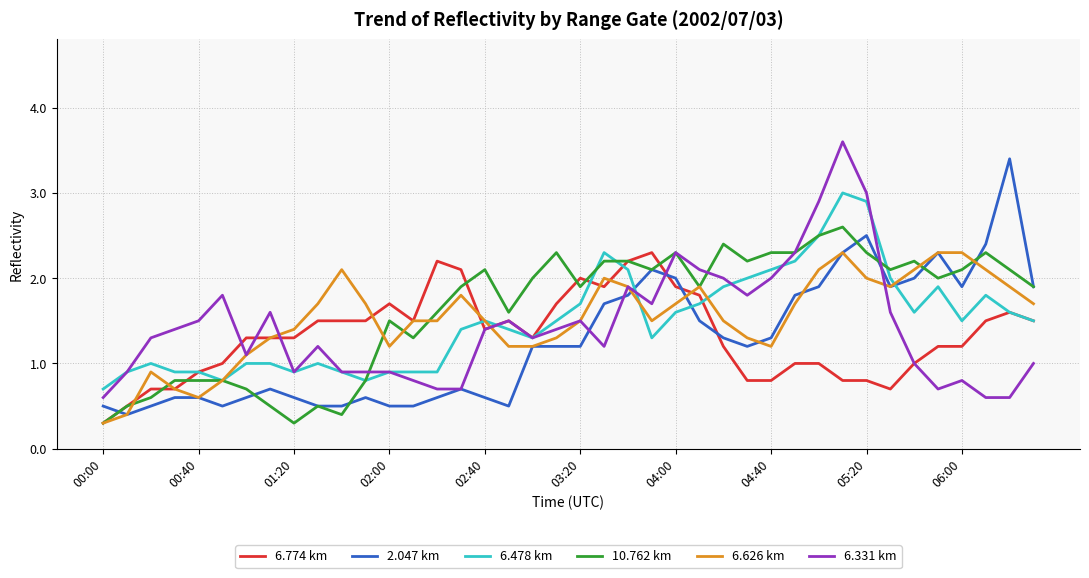

What are all the series names shown in the legend?

6.774 km, 2.047 km, 6.478 km, 10.762 km, 6.626 km, 6.331 km